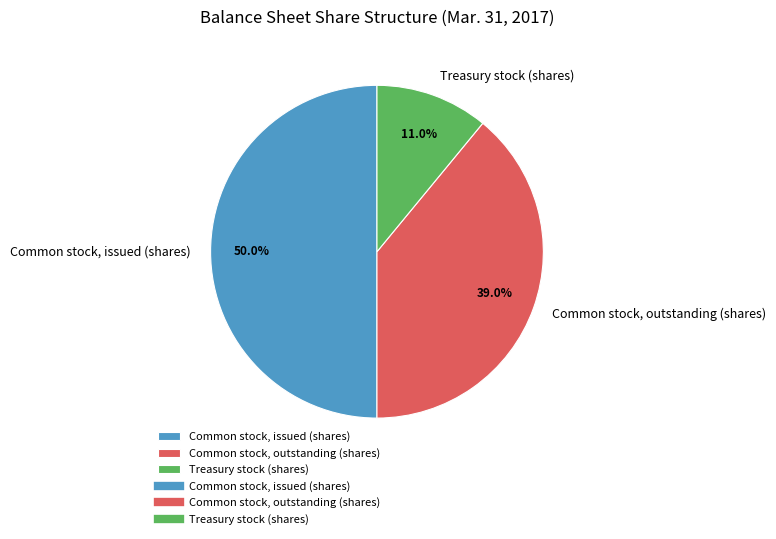

To the nearest percent, what is the difference between the Common stock, issued (shares) and Treasury stock (shares) slice percentages?

39%